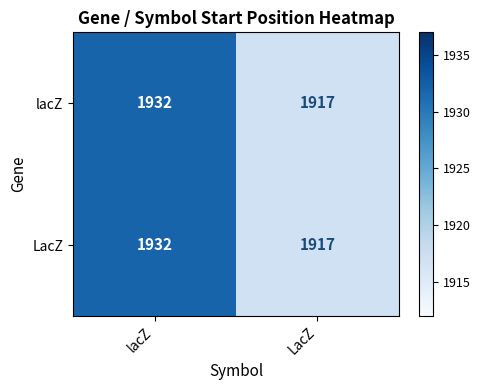

What is the difference between the LacZ values at lacZ and LacZ?

15